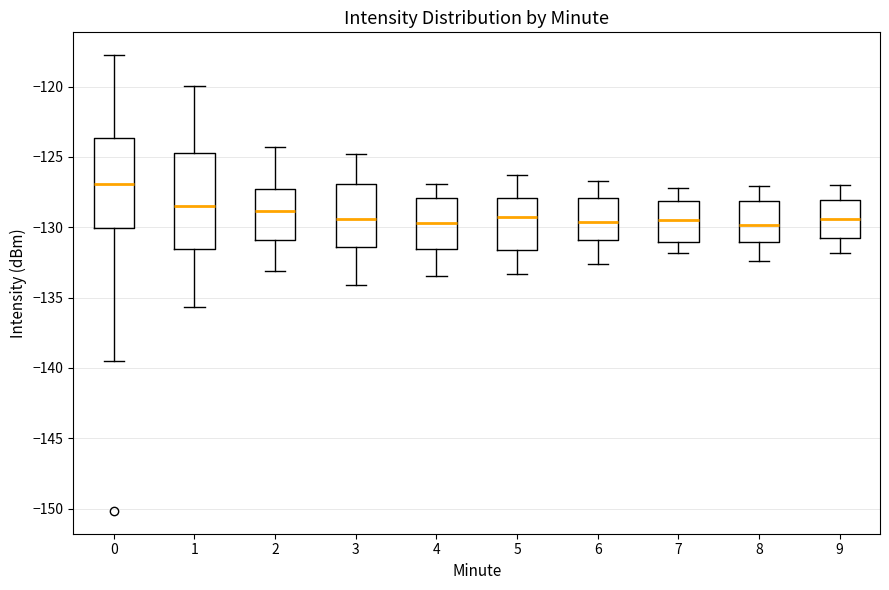

Reading left to right, transcribe this box plot: for each box, give where its median line is, the range the box spans, and where its two whiskers end, as read against the y-axis. The values are not printed on the chart, so give them approximately, as read against the axis.

0: median -127.0, box -130.0 to -123.5, whiskers -139.5 to -118.0
1: median -128.5, box -131.5 to -124.5, whiskers -135.5 to -120.0
2: median -129.0, box -131.0 to -127.0, whiskers -133.0 to -124.5
3: median -129.5, box -131.5 to -127.0, whiskers -134.0 to -125.0
4: median -129.5, box -131.5 to -128.0, whiskers -133.5 to -127.0
5: median -129.0, box -131.5 to -128.0, whiskers -133.5 to -126.5
6: median -129.5, box -131.0 to -128.0, whiskers -132.5 to -126.5
7: median -129.5, box -131.0 to -128.0, whiskers -132.0 to -127.0
8: median -130.0, box -131.0 to -128.0, whiskers -132.5 to -127.0
9: median -129.5, box -131.0 to -128.0, whiskers -132.0 to -127.0